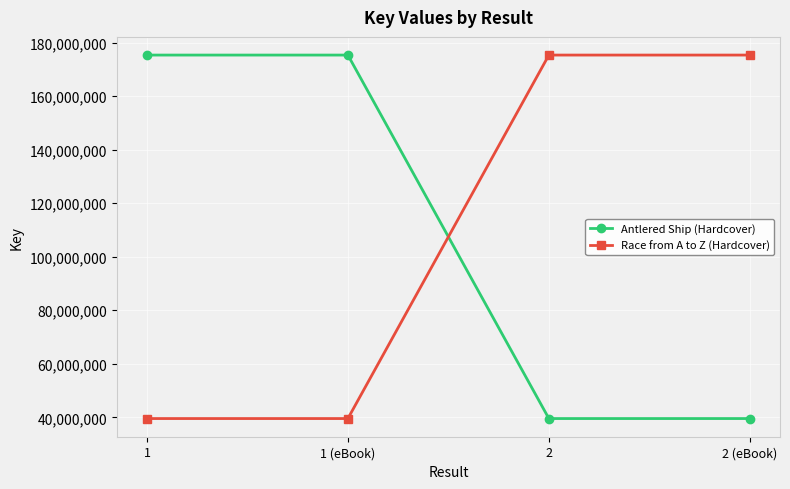

What is the smallest value displayed?

39549899